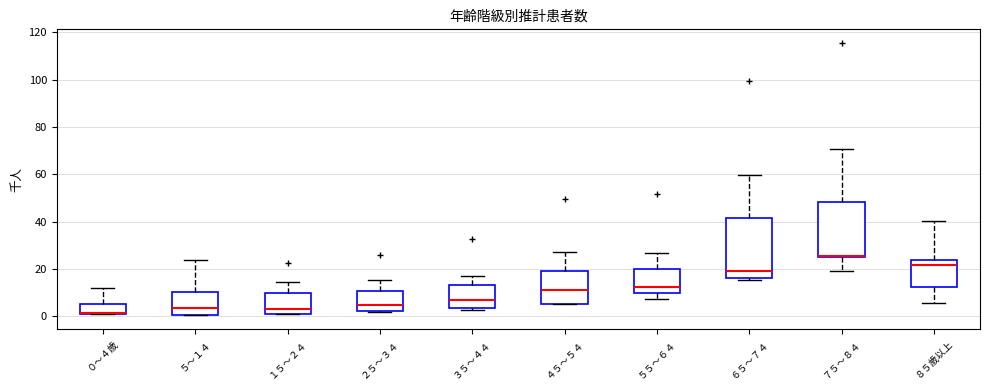

Reading left to right, transcribe this box plot: for each box, give where its median line is, the range the box spans, and where its two whiskers end, as read against the y-axis. The values are not printed on the chart, so give them approximately, as read against the axis.

０～４歳: median 2 (drawn on the box's lower edge), box 2 to 6, whiskers 0 to 12
５～１４: median 4, box 0 to 10, whiskers 0 to 24
１５～２４: median 4, box 2 to 10, whiskers 2 to 14
２５～３４: median 4, box 2 to 10, whiskers 2 to 16
３５～４４: median 6, box 4 to 14, whiskers 2 to 16
４５～５４: median 12, box 6 to 20, whiskers 6 to 28
５５～６４: median 12, box 10 to 20, whiskers 8 to 26
６５～７４: median 20, box 16 to 42, whiskers 16 (just below the box's lower edge) to 60
７５～８４: median 26 (drawn on the box's lower edge), box 24 to 48, whiskers 20 to 70
８５歳以上: median 22, box 12 to 24, whiskers 6 to 40